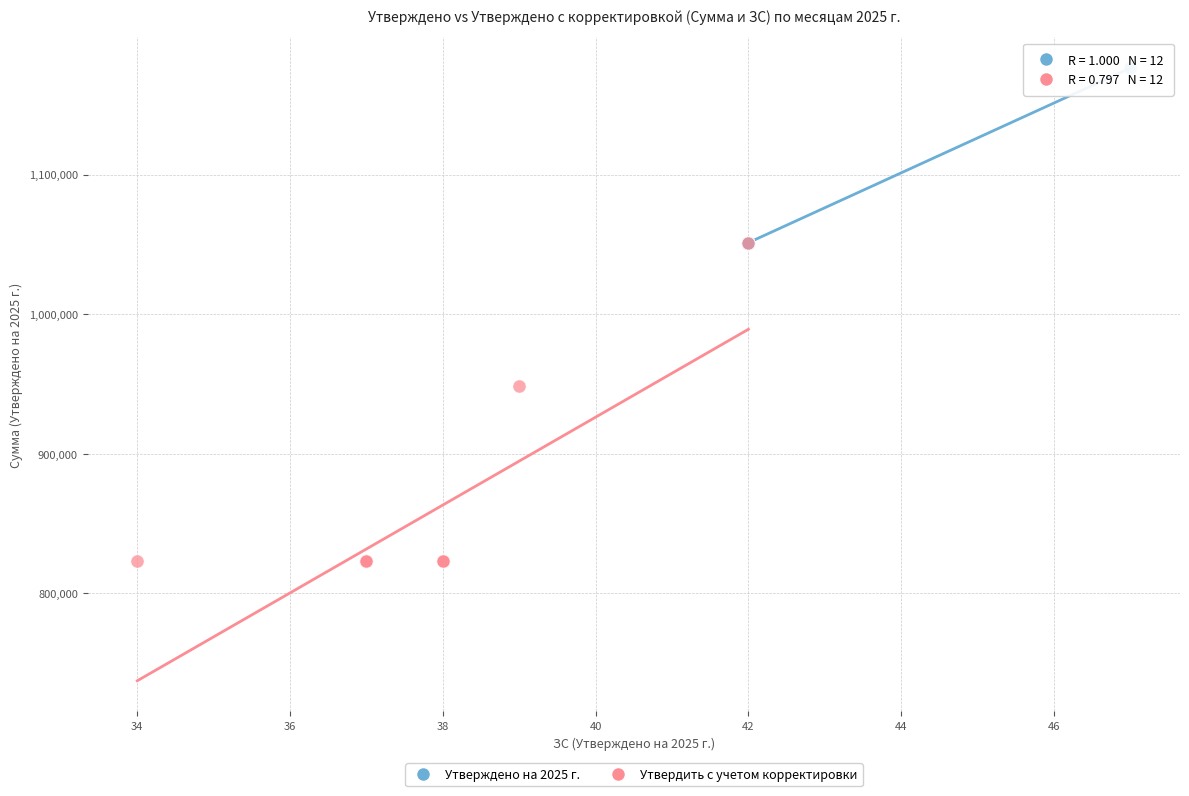

Which series contains the highest Y value?

Утверждено на 2025 г.